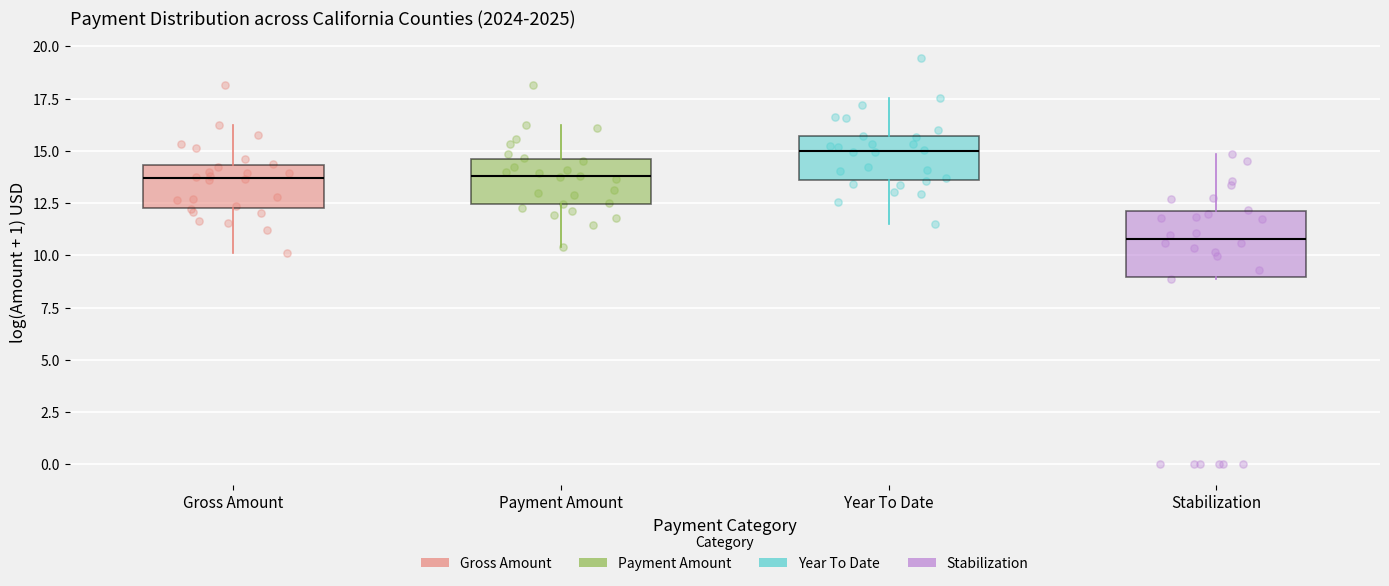

Where does the median line of the box for Year To Date sit on the y-axis? The values are not printed on the chart, so give them approximately, as read against the axis.

15.0